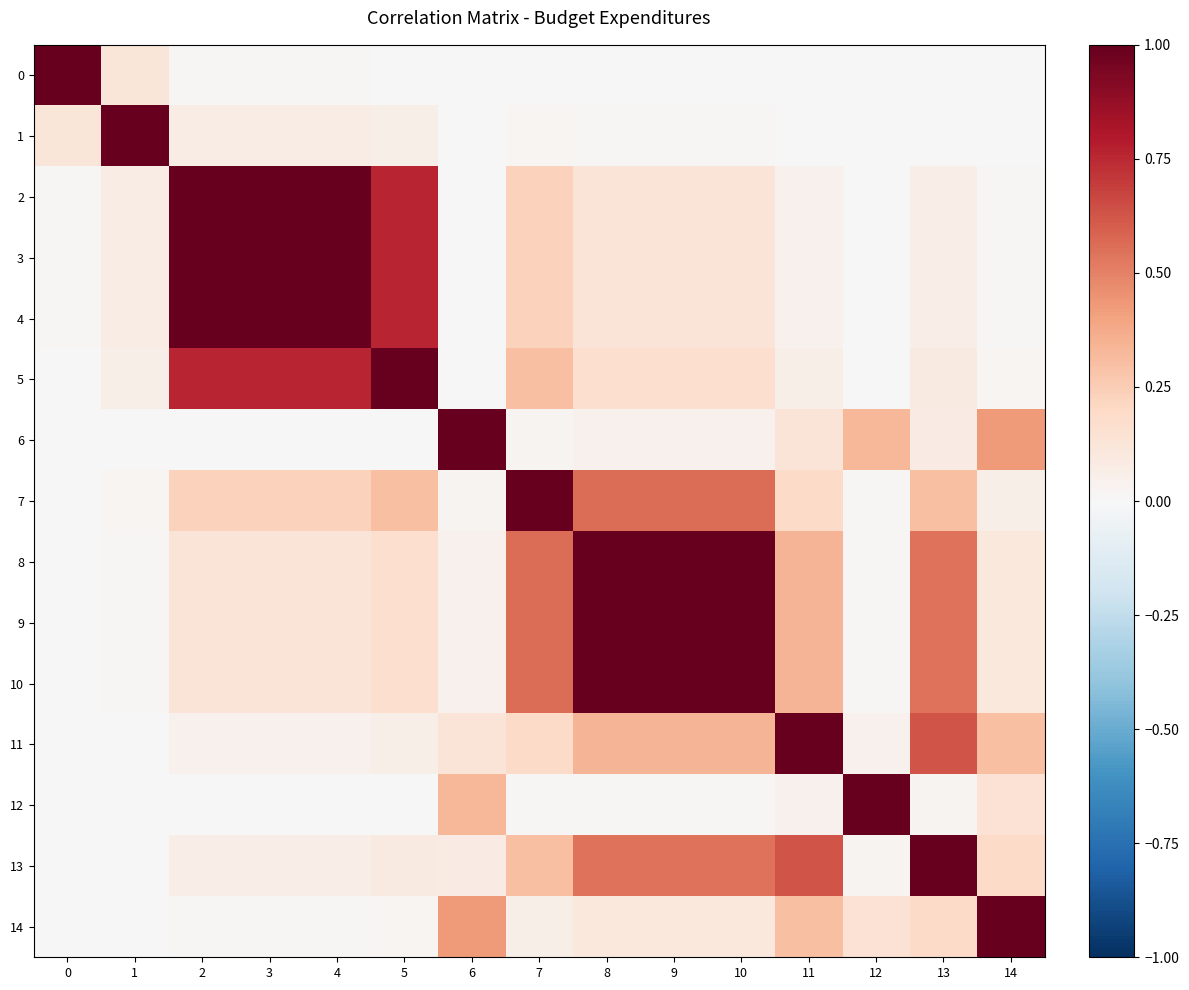

What is the difference between the highest and lowest values at 7?

1.0